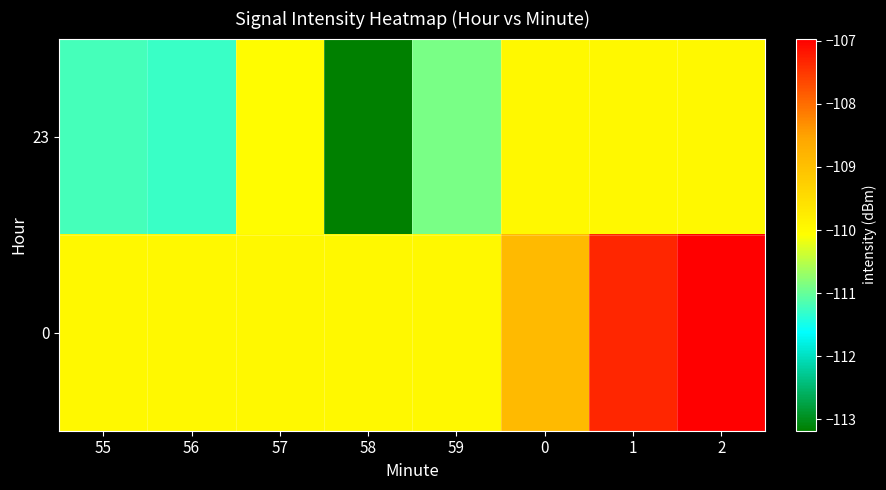

What is the greatest value displayed?

-107.0